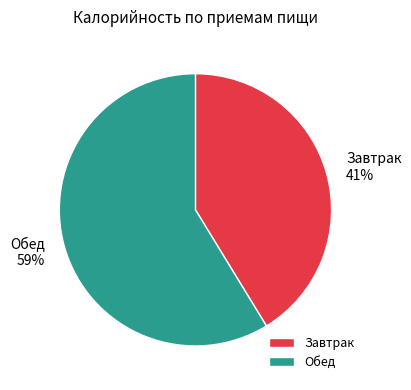

How many slices are in this pie chart?

2